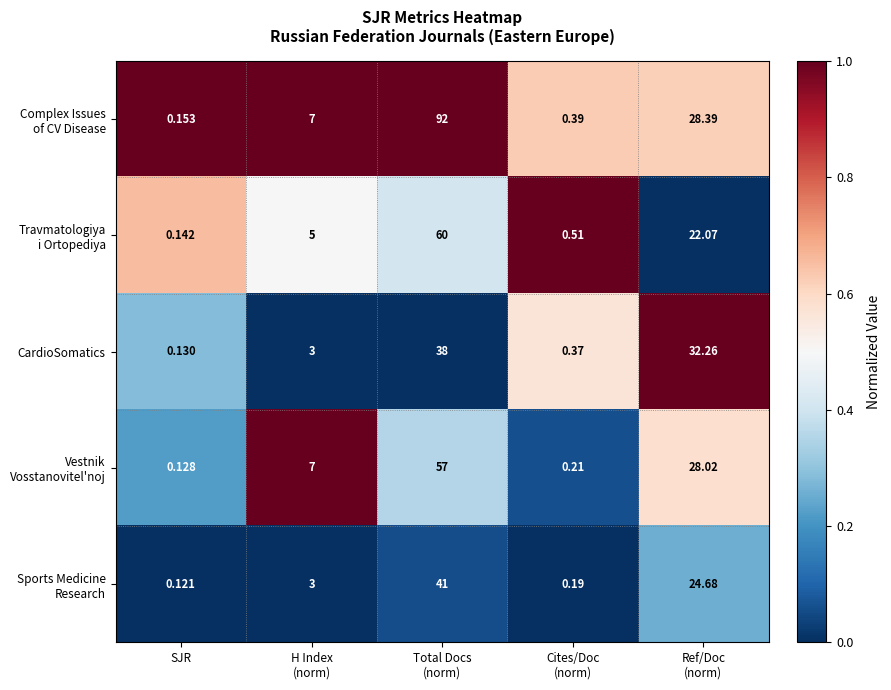

At which category does the chart reach its minimum across all series?

SJR